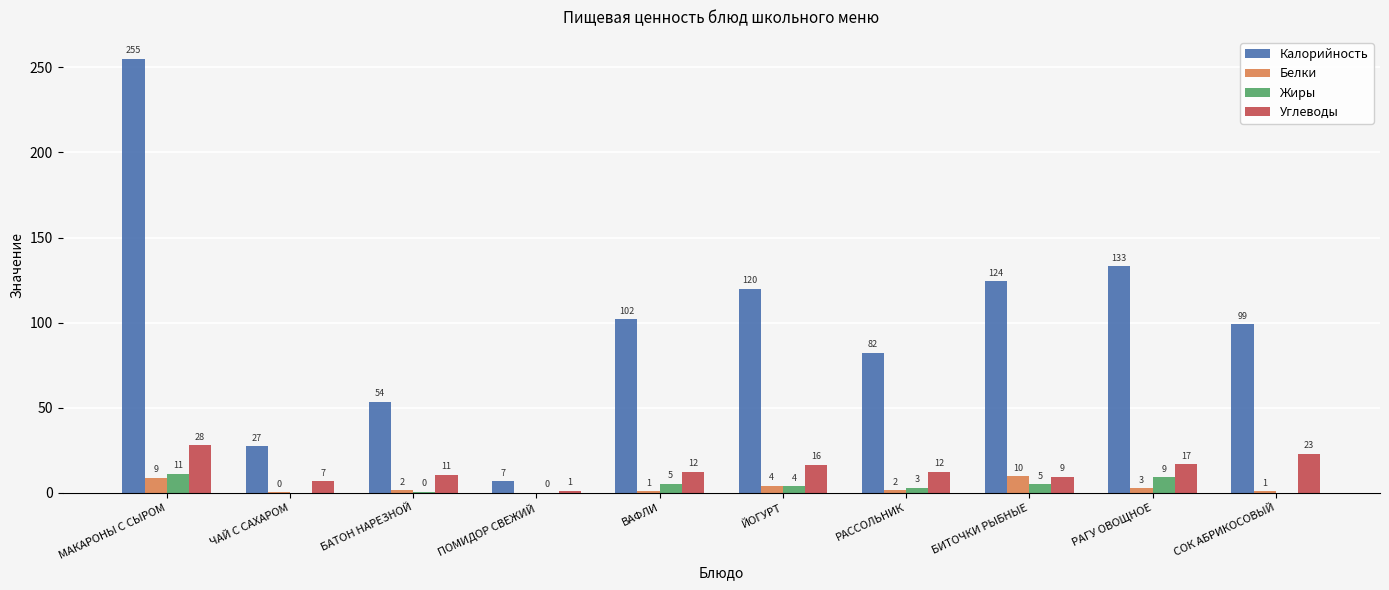

Where does the Белки series first go above 1?

МАКАРОНЫ С СЫРОМ